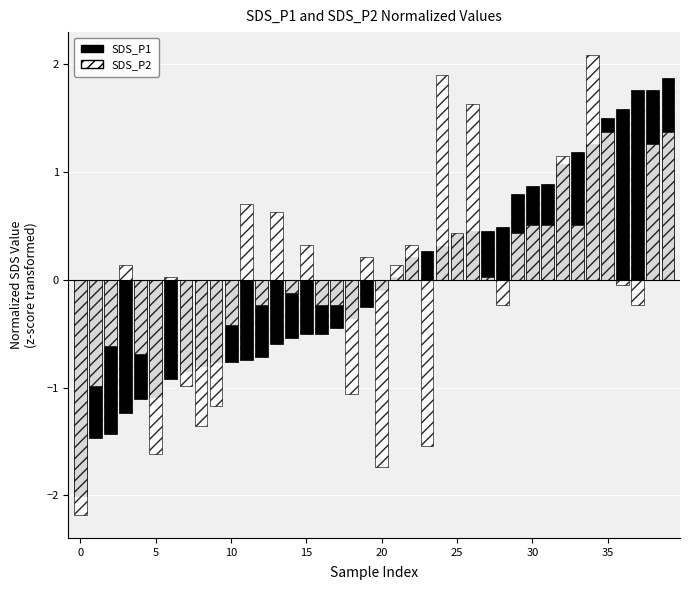

Read the SDS_P2 value at 30.

0.5